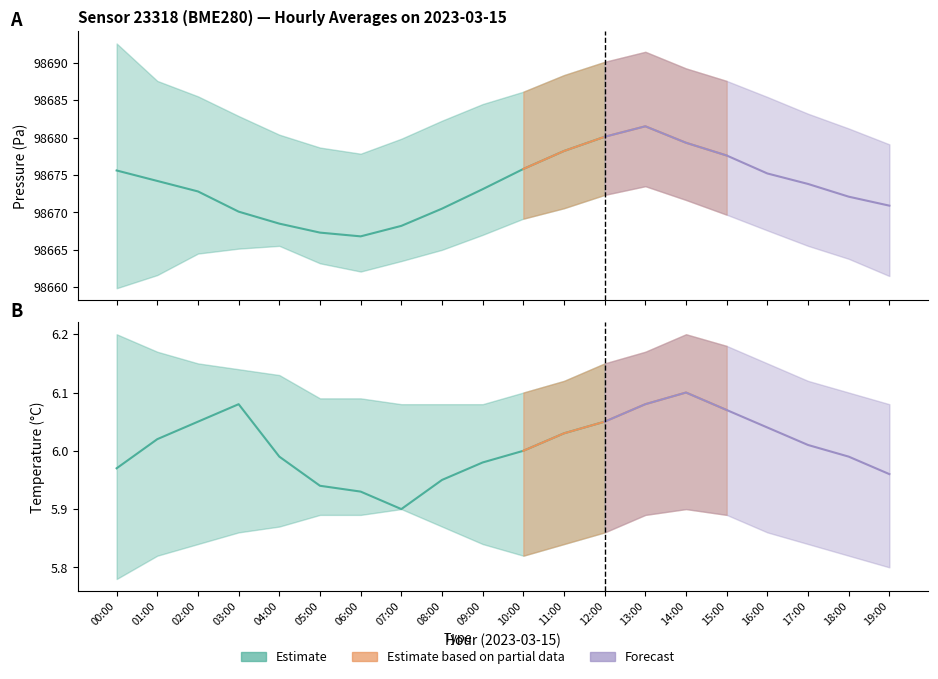

Which series has the largest range (max minus min)?

pressure_upper